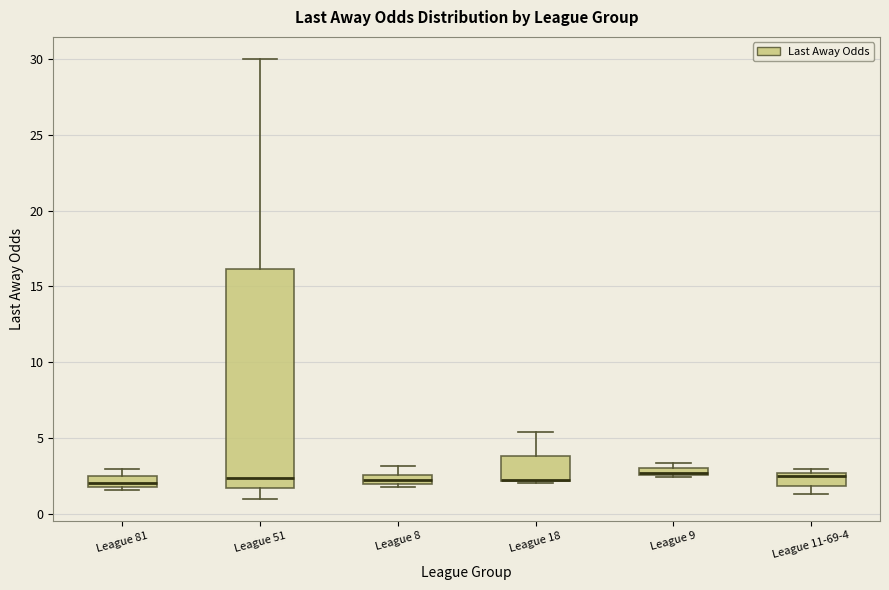

Where is the upper edge of the box for League 9 on the y-axis? The values are not printed on the chart, so give them approximately, as read against the axis.

3.0